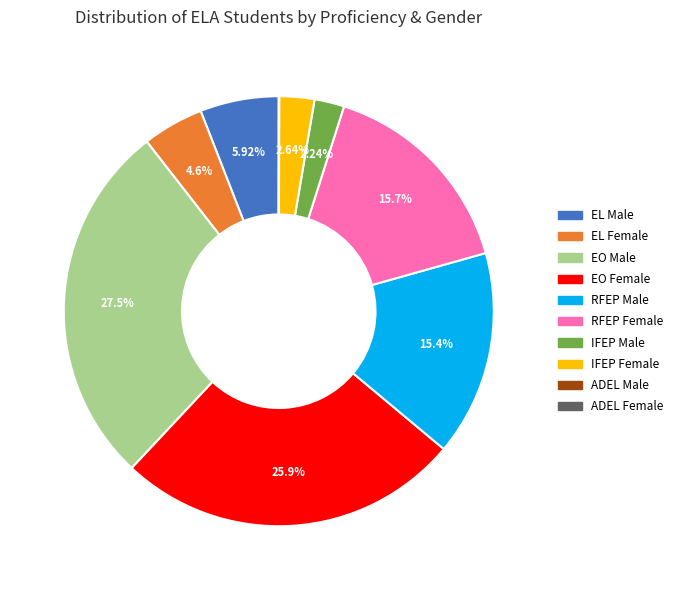

To the nearest percent, what is the average slice percentage?

10%